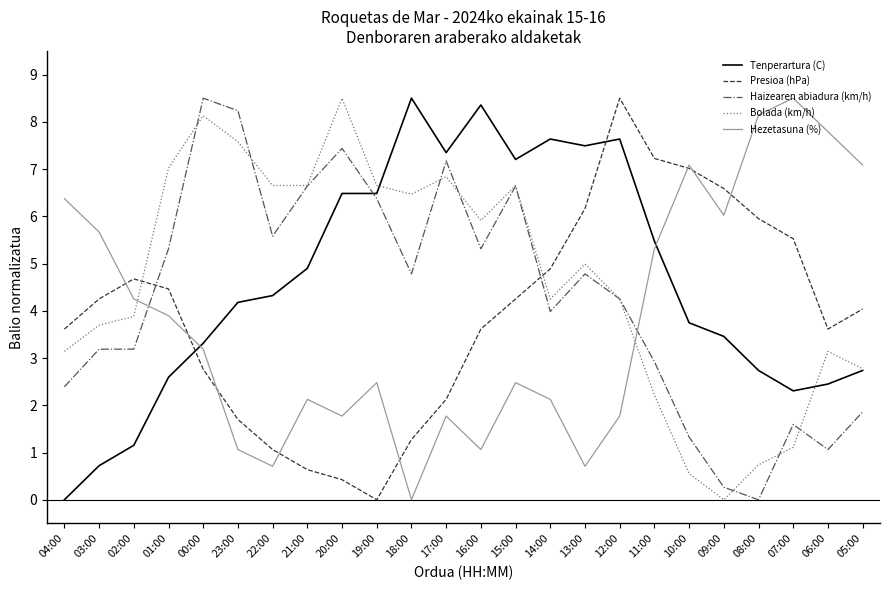

Which series changed the most between 00:00 and 06:00?

Haizearen abiadura (km/h)